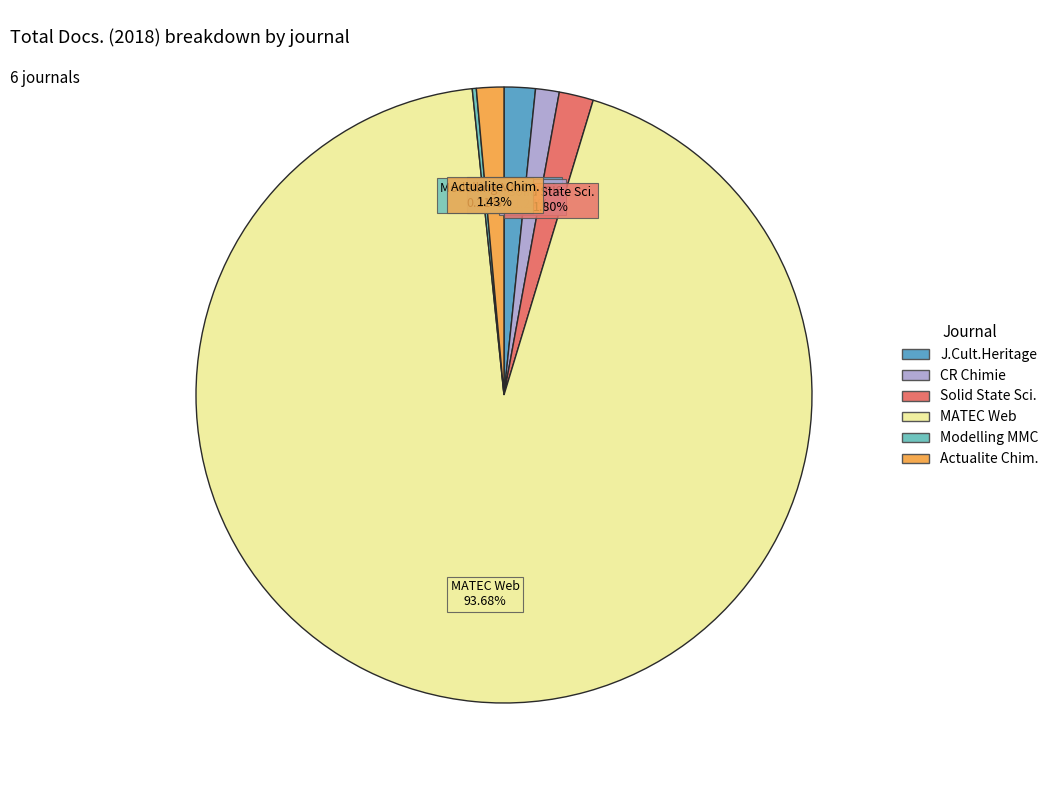

Does any single category account for the majority?

Yes